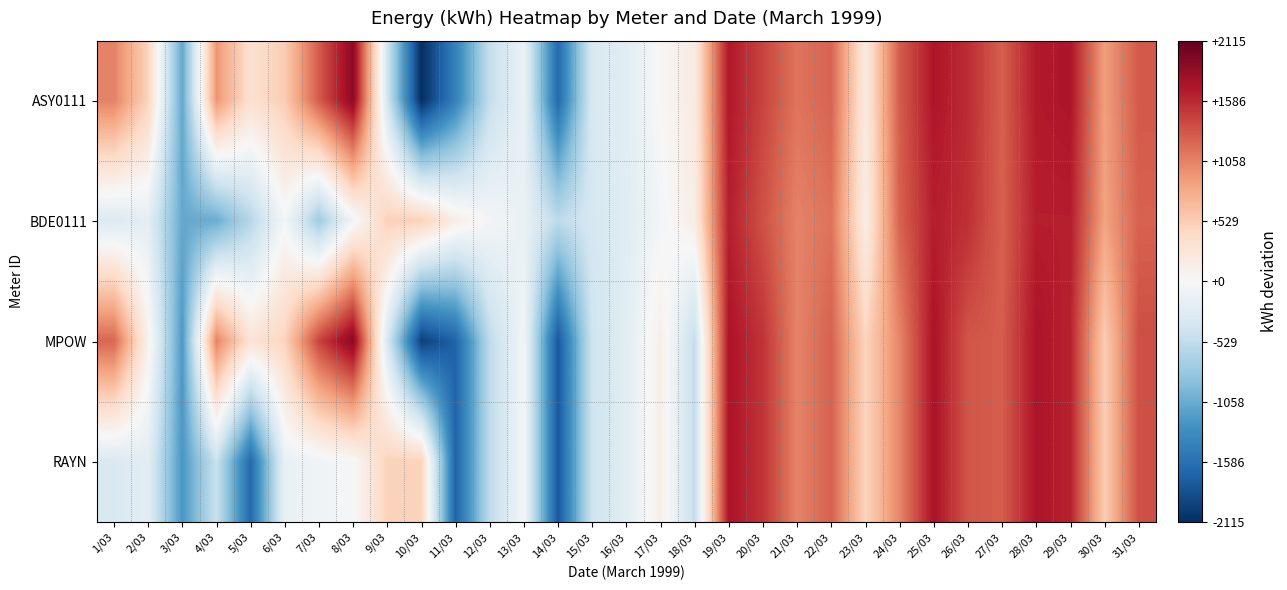

Which series has the largest range (max minus min)?

ASY0111